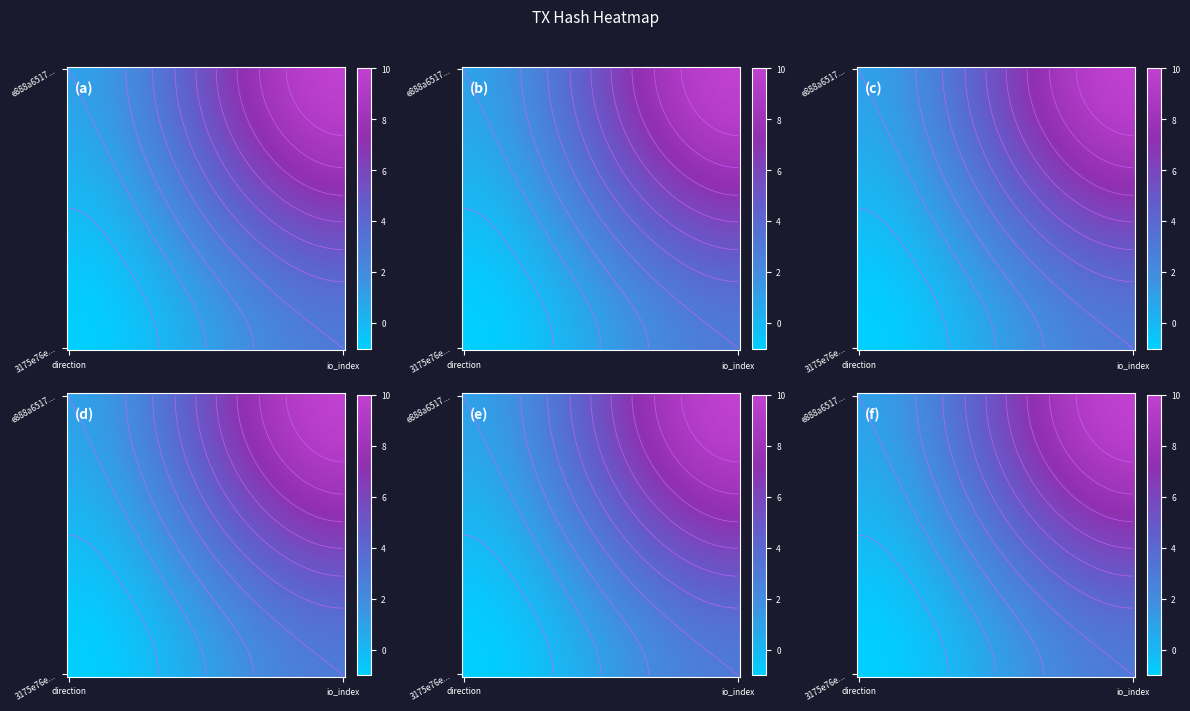

At which category is the sum across all series the highest?

1